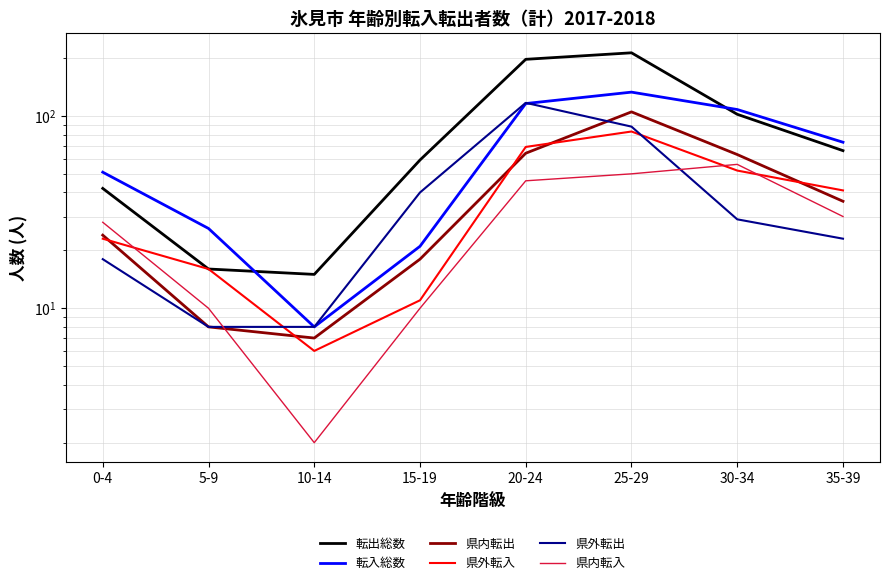

How many interior local peaks does the 県外転出 series have?

1